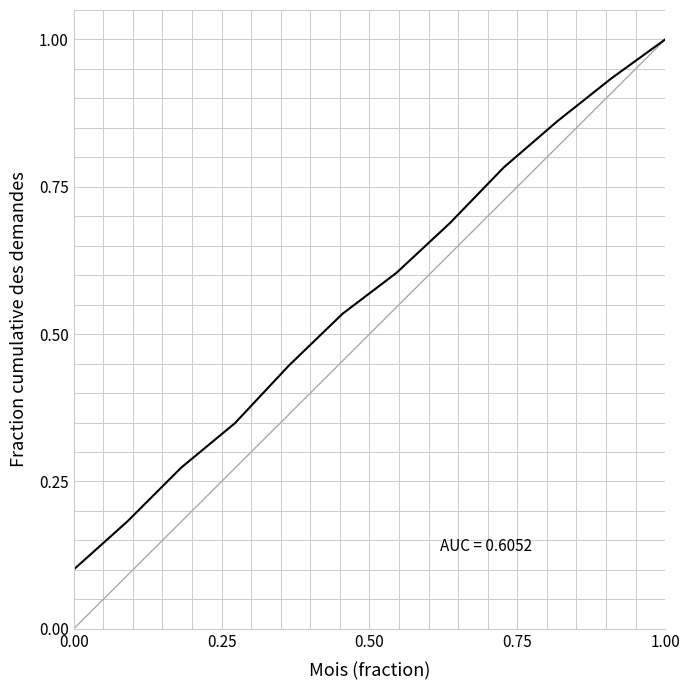

What is the maximum value shown in the chart?

1.0